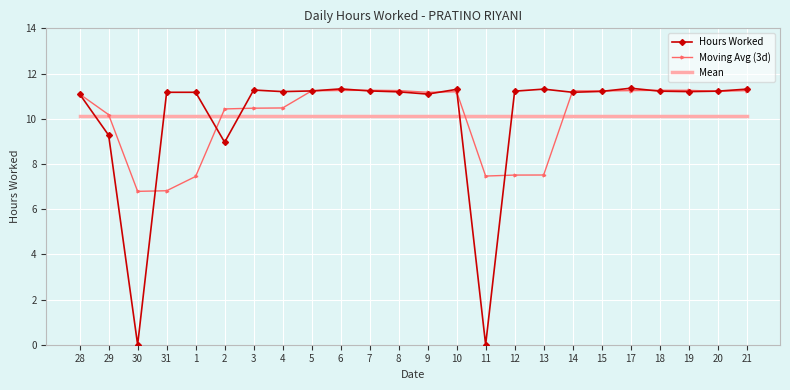

True or false: Moving Avg (3d) and Hours Worked cross at least once.

True